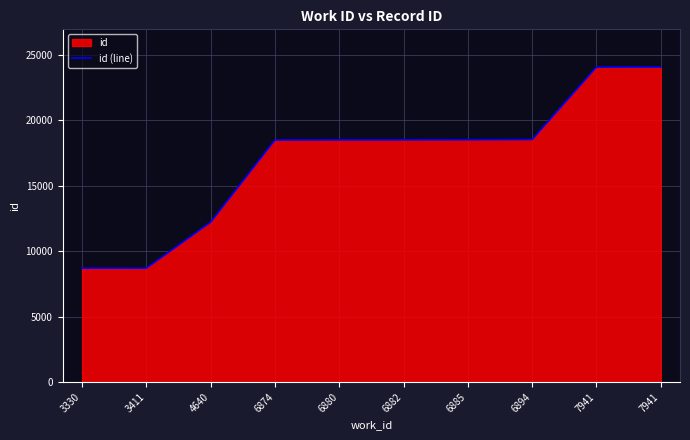

Is it true that the value at 3330 is 8704?

True